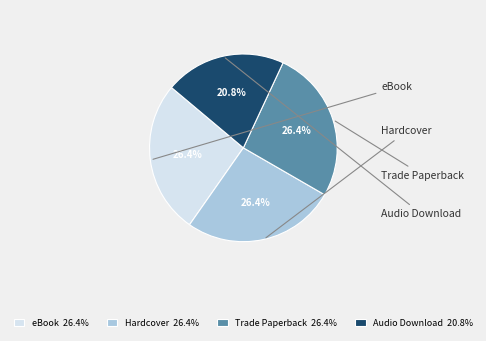

Does any single category account for the majority?

No